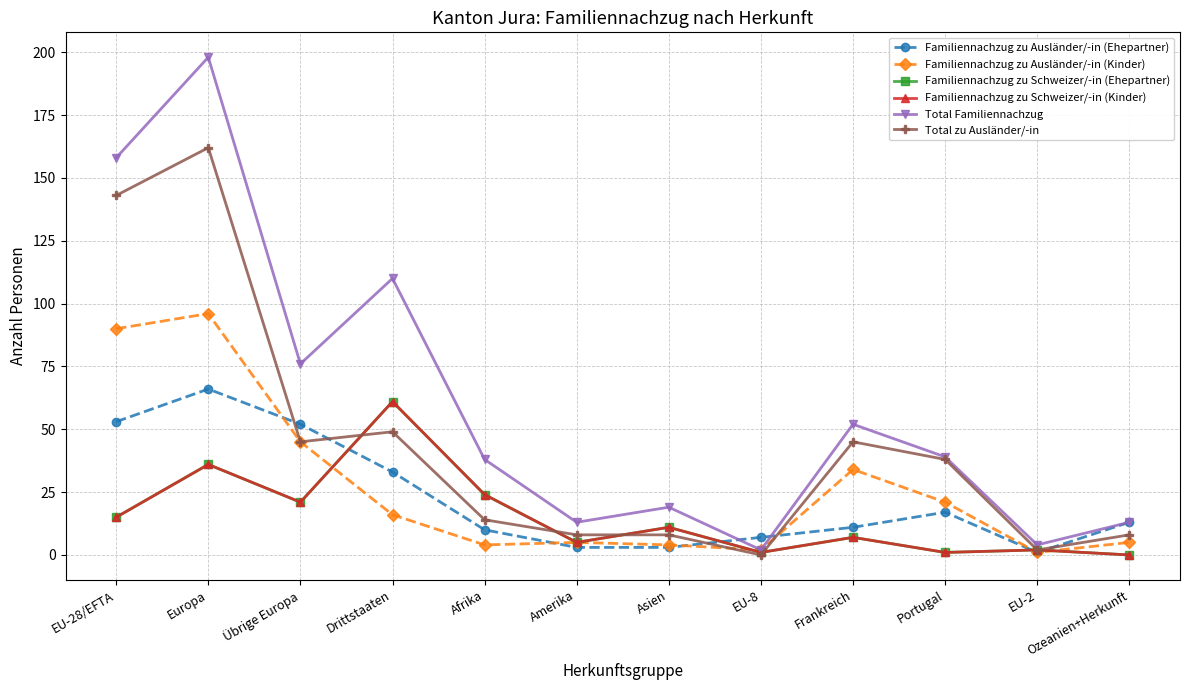

Rank the series at Afrika from lowest to highest value.

Familiennachzug zu Ausländer/-in (Kinder), Familiennachzug zu Ausländer/-in (Ehepartner), Total zu Ausländer/-in, Familiennachzug zu Schweizer/-in (Ehepartner), Familiennachzug zu Schweizer/-in (Kinder), Total Familiennachzug